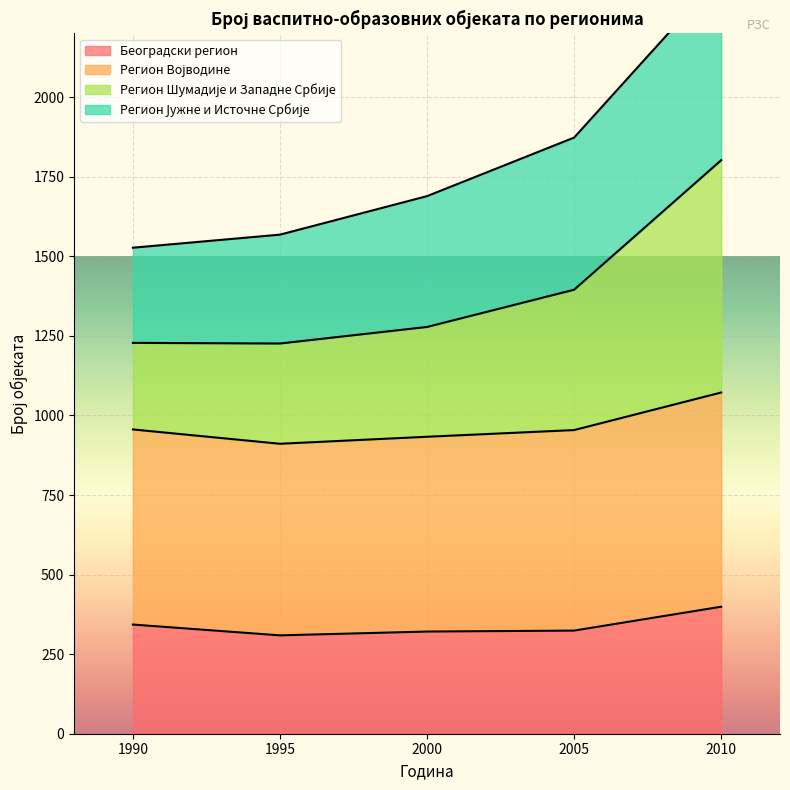

At which label does Београдски регион reach its peak?

2010